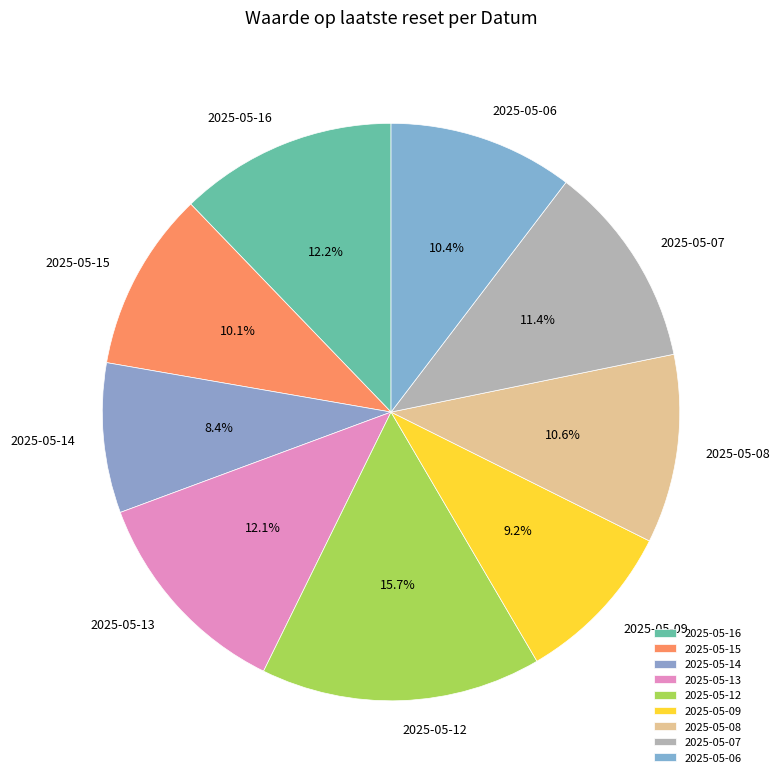

Which has a higher value, 2025-05-13 or 2025-05-14?

2025-05-13